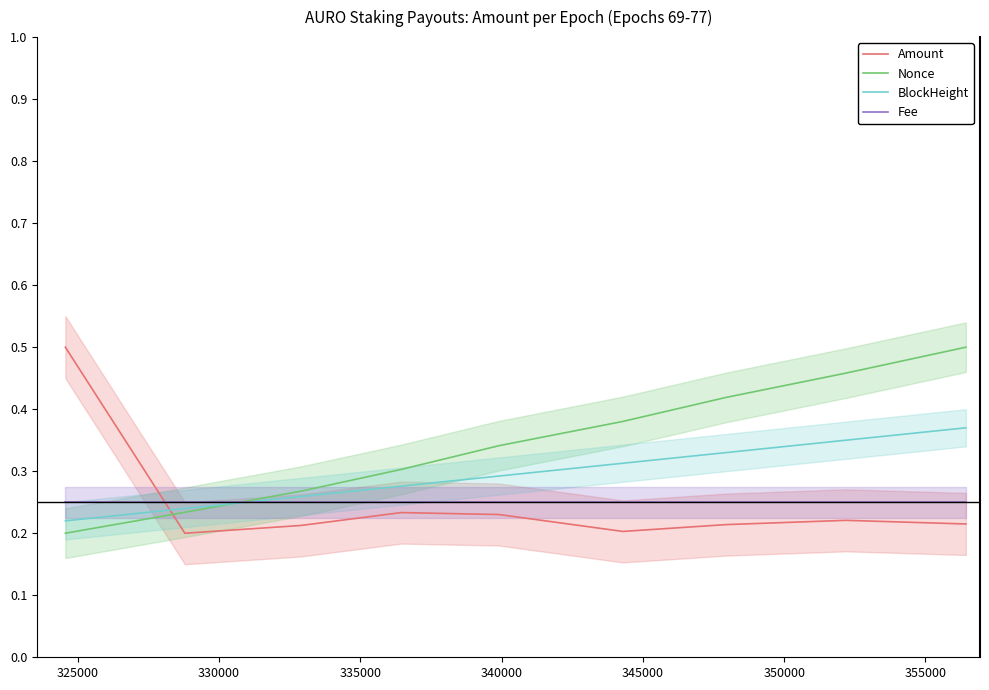

True or false: BlockHeight has a value of 0.4 at 320000.

False